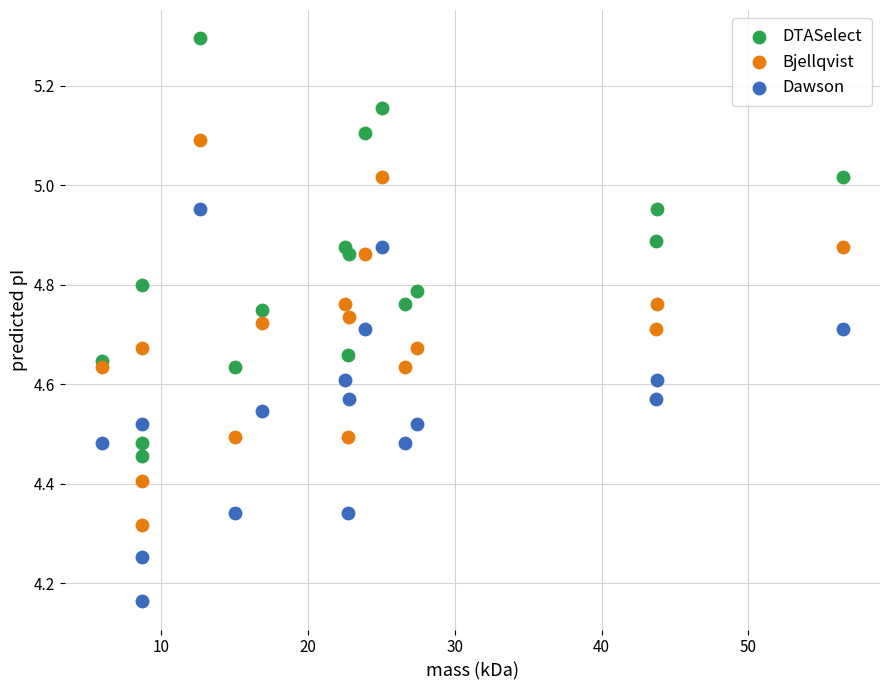

Which series reaches the maximum Y coordinate?

DTASelect